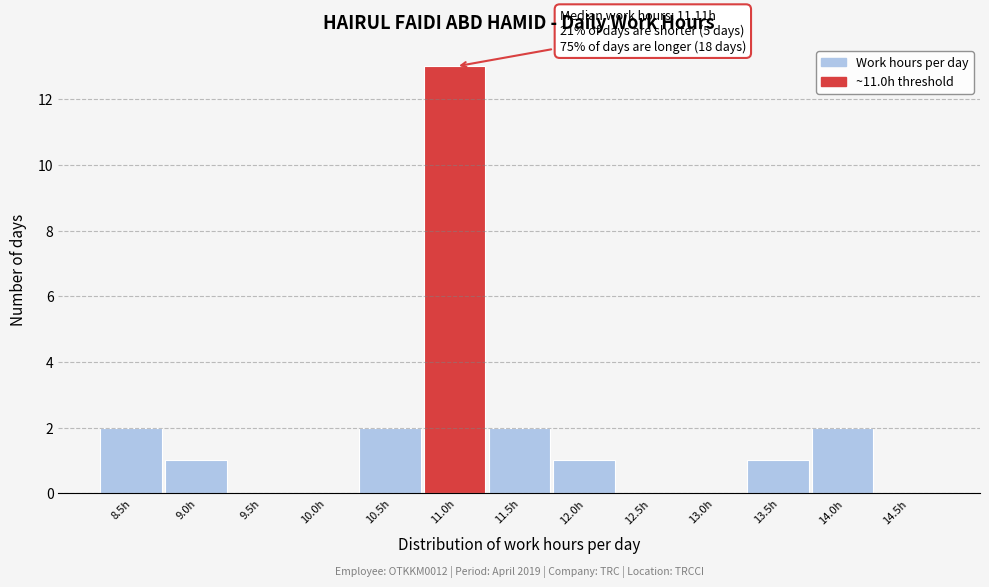

Reading right to left, list all the values displayed in this chart.

14.5h=0	14.0h=2	13.5h=1	13.0h=0	12.5h=0	12.0h=1	11.5h=2	11.0h=13	10.5h=2	10.0h=0	9.5h=0	9.0h=1	8.5h=2